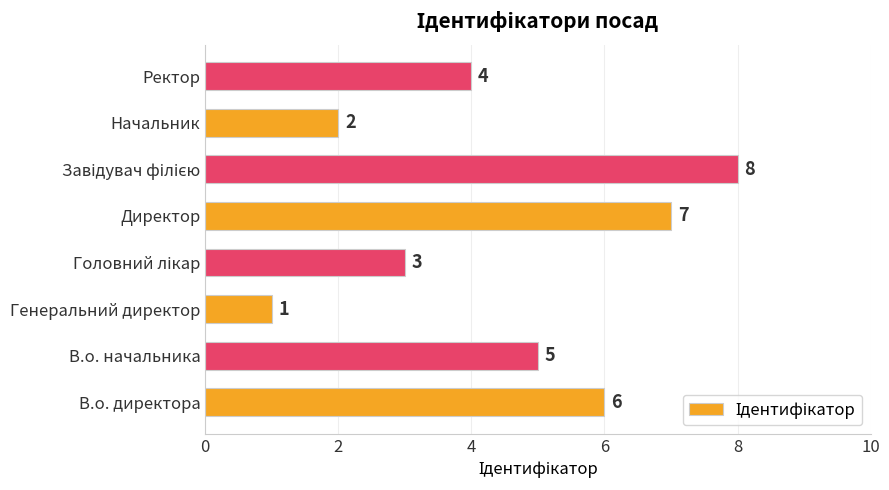

Reading bottom to top, list all the values displayed in this chart.

6	5	1	3	7	8	2	4